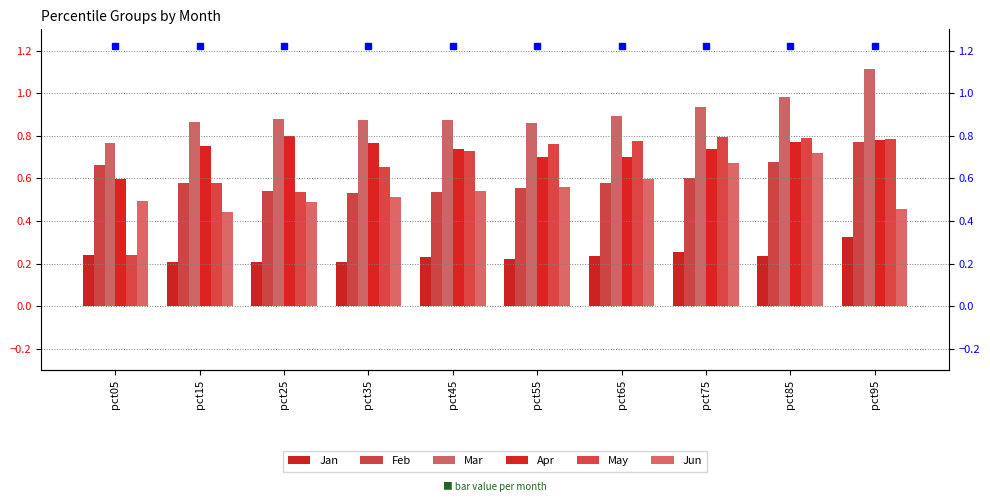

Between pct05 and pct25, which is larger?

pct05